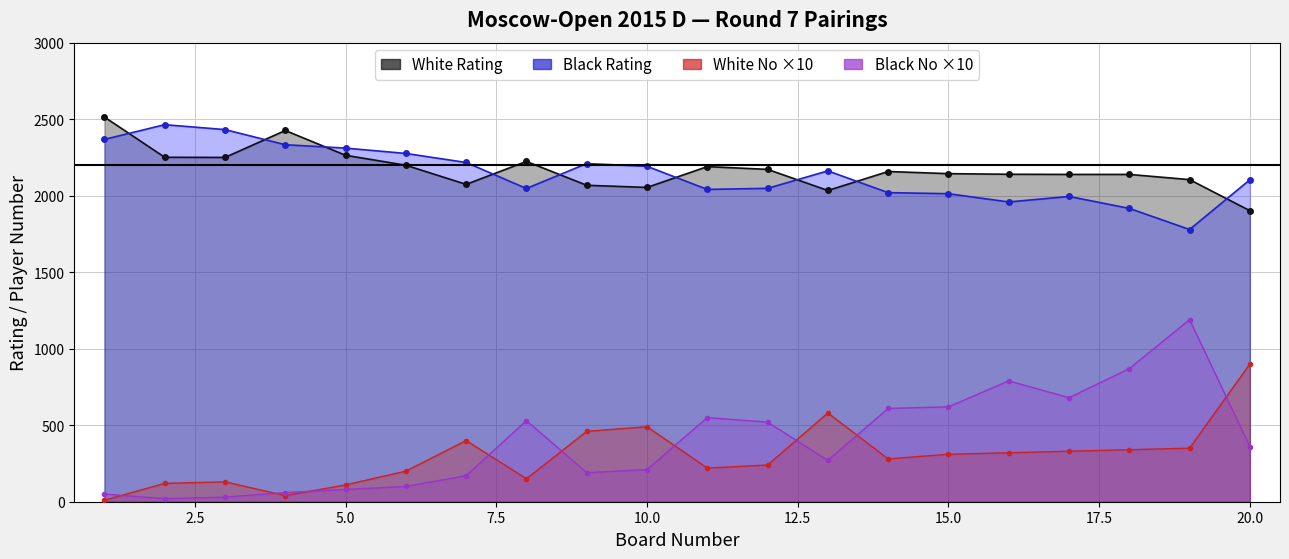

What is the value of the Black No ×10 line point at the 5th from the left?

80